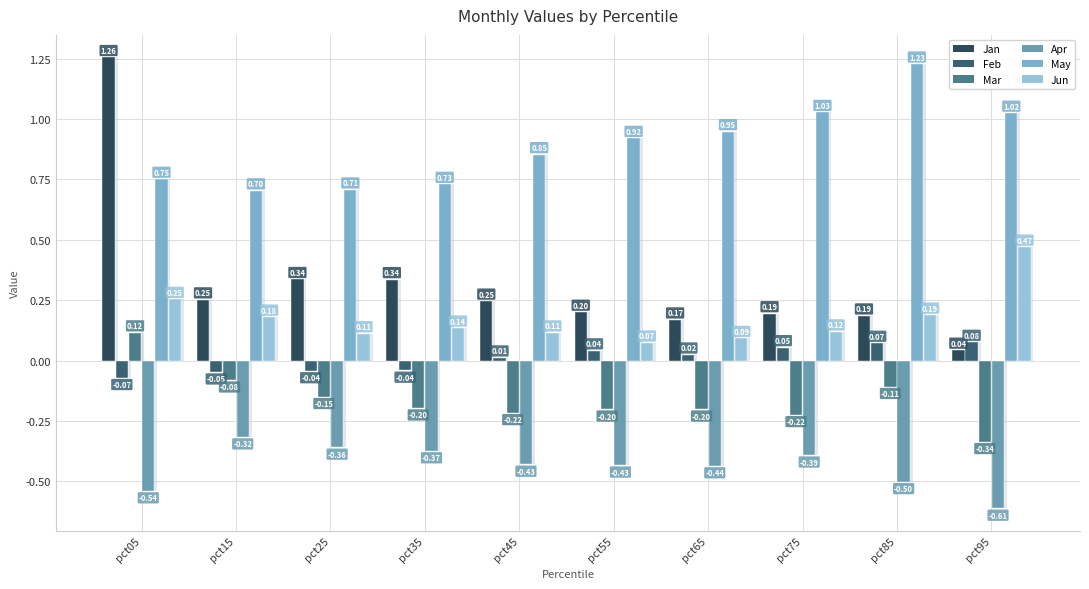

Is the value of May at pct05 greater than the value of Jun at pct15?

Yes